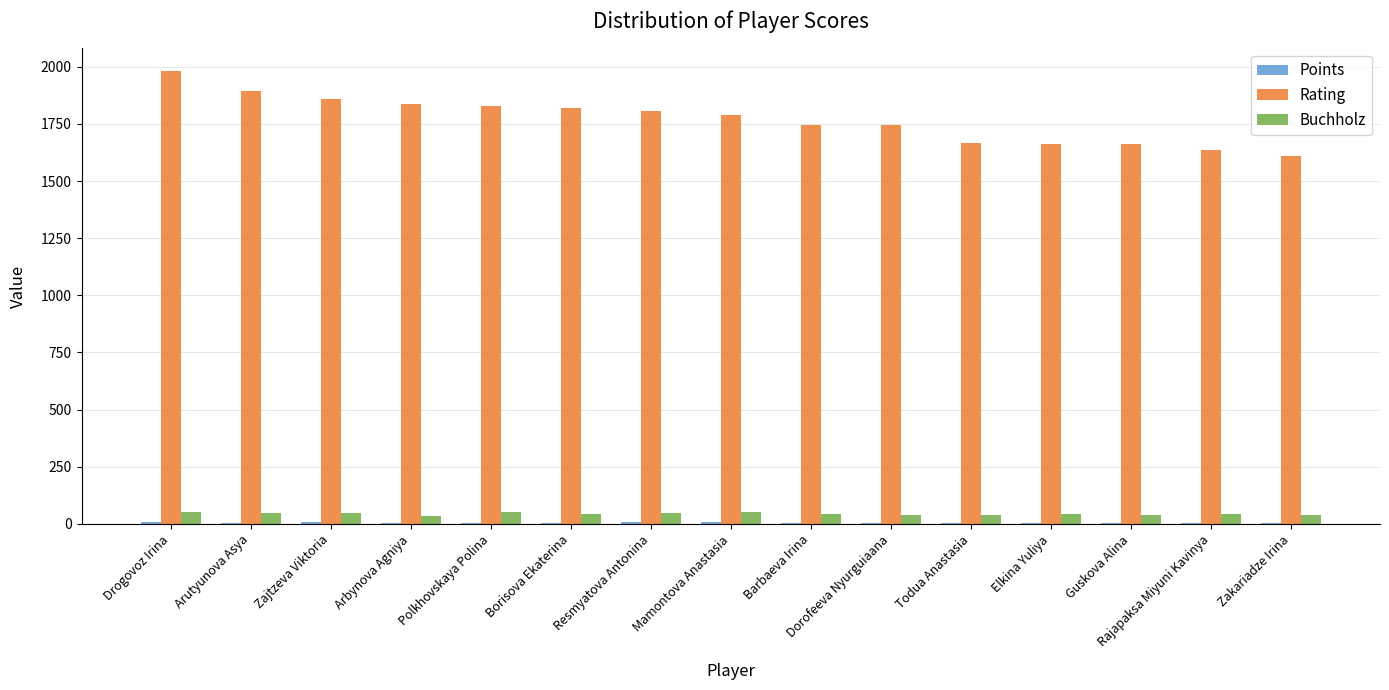

The Rating series shows 1857.0 at Zajtzeva Viktoria. True or false?

True